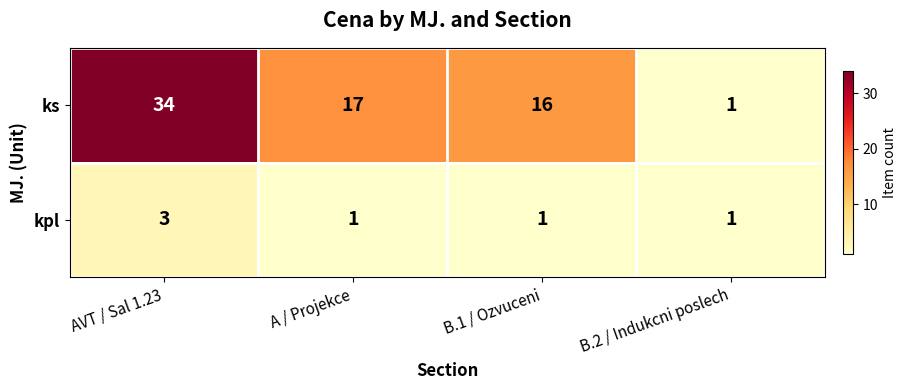

Reading left to right, list all the values displayed in this chart.

ks: 34	17	16	1
kpl: 3	1	1	1